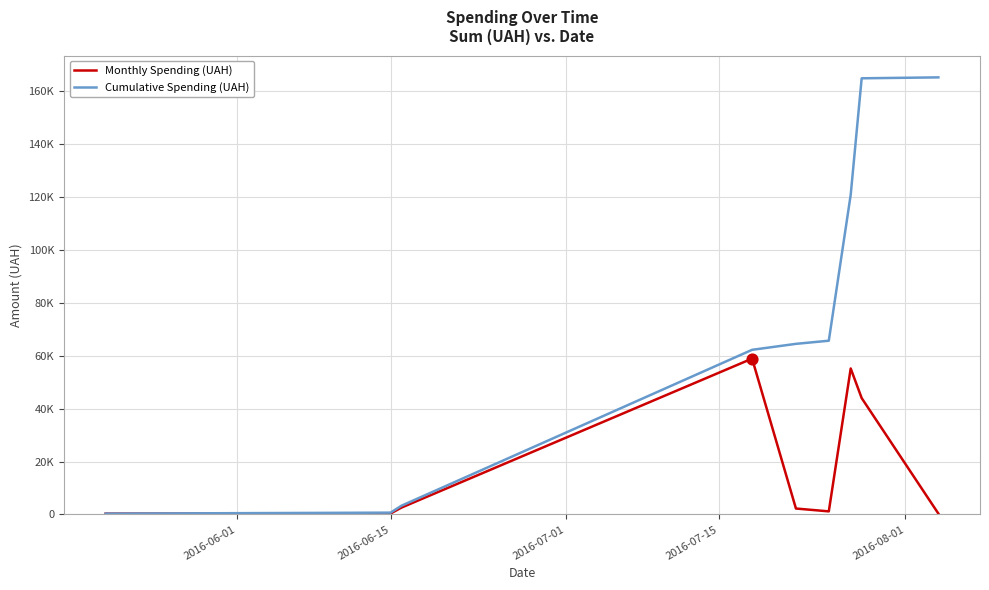

Which series has the largest total across all categories?

Cumulative Spending (UAH)